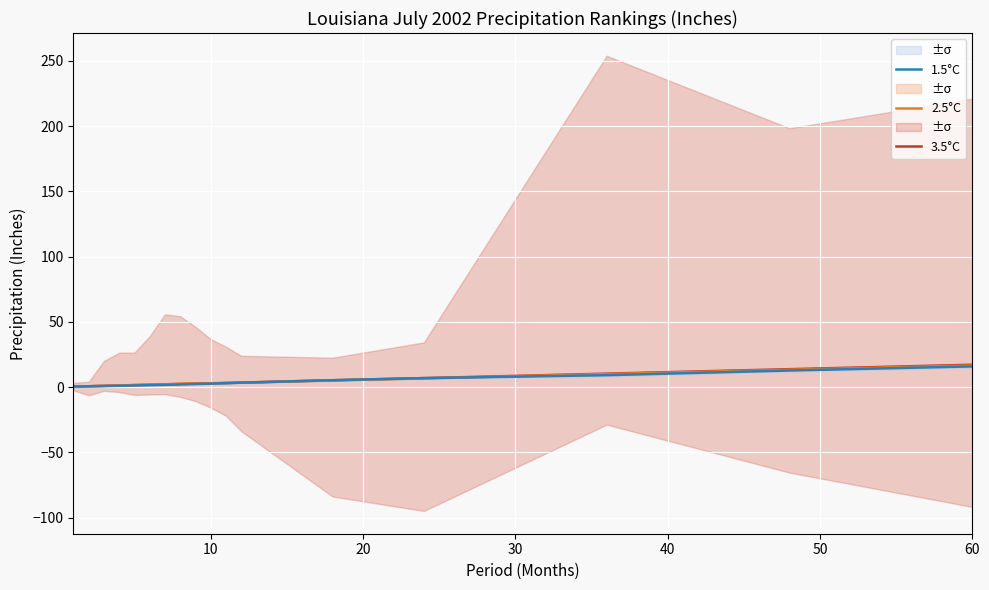

The value of 2.5°C at 60 is 3.3. True or false?

False